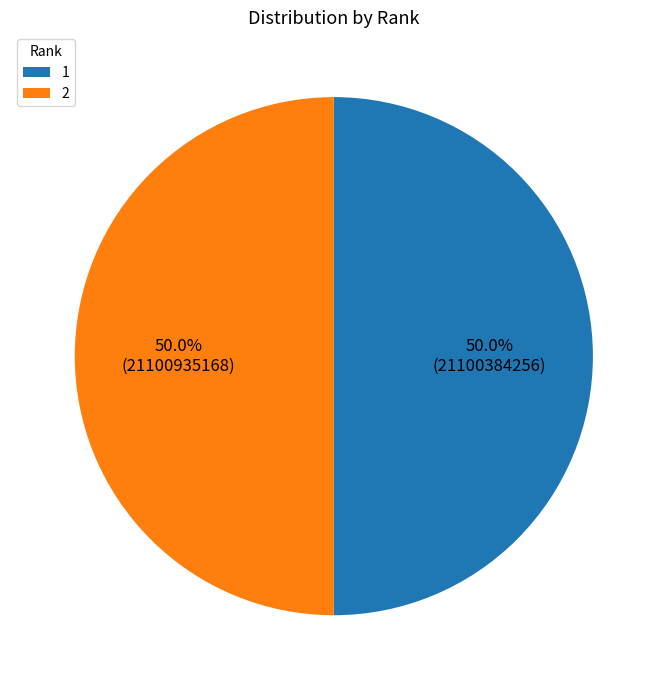

True or false: 2 accounts for 50% of the total.

True